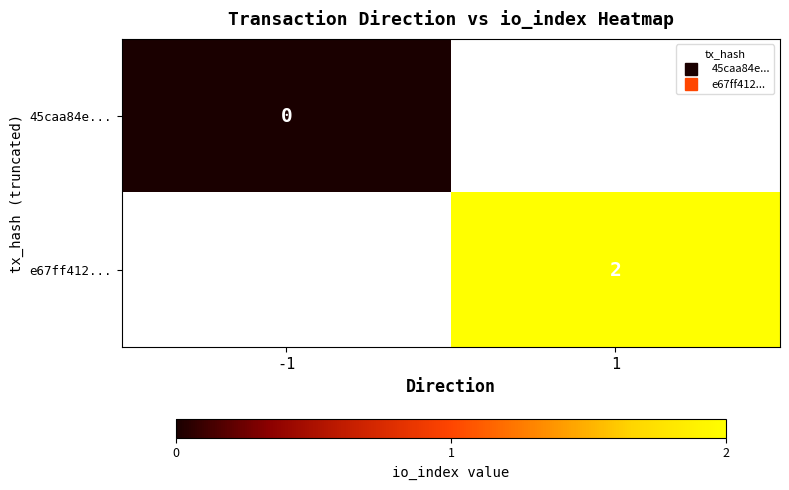

Which category has the highest value in the 45caa84e... series?

-1